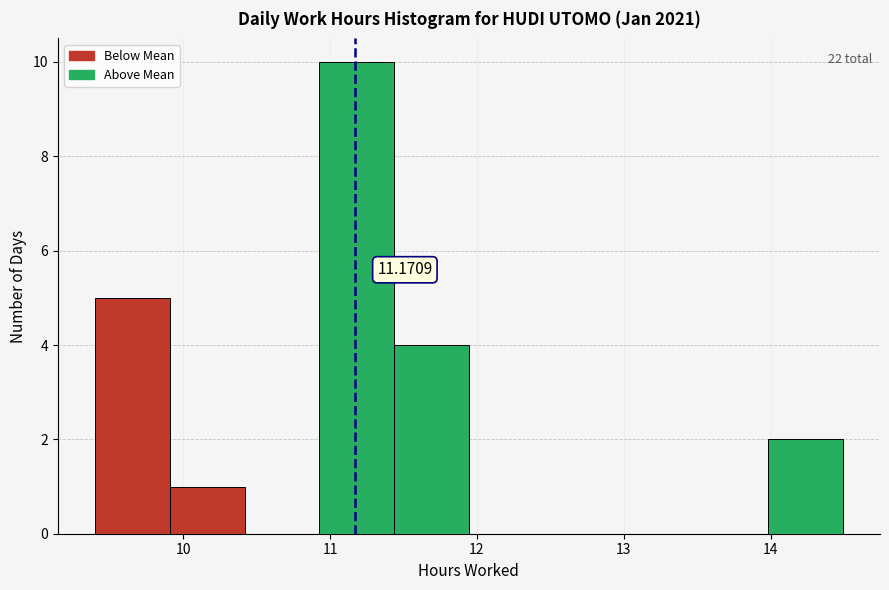

Over which range of the x-axis is the bar tallest?

10.9 to 11.4